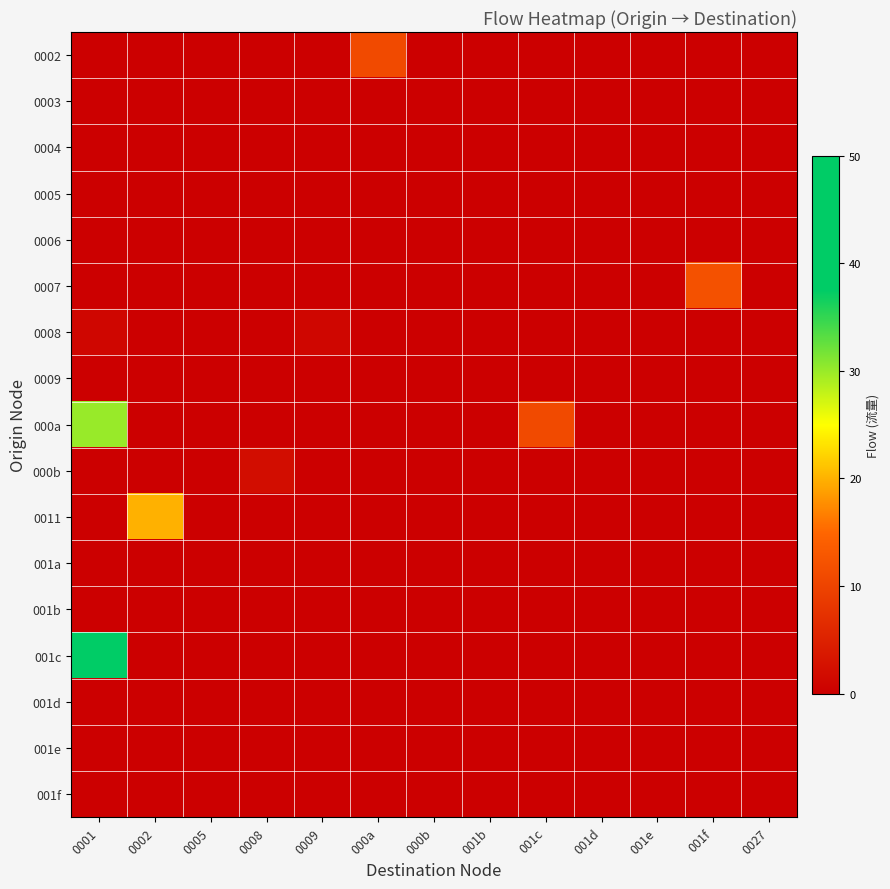

Which series has the largest total across all categories?

001c